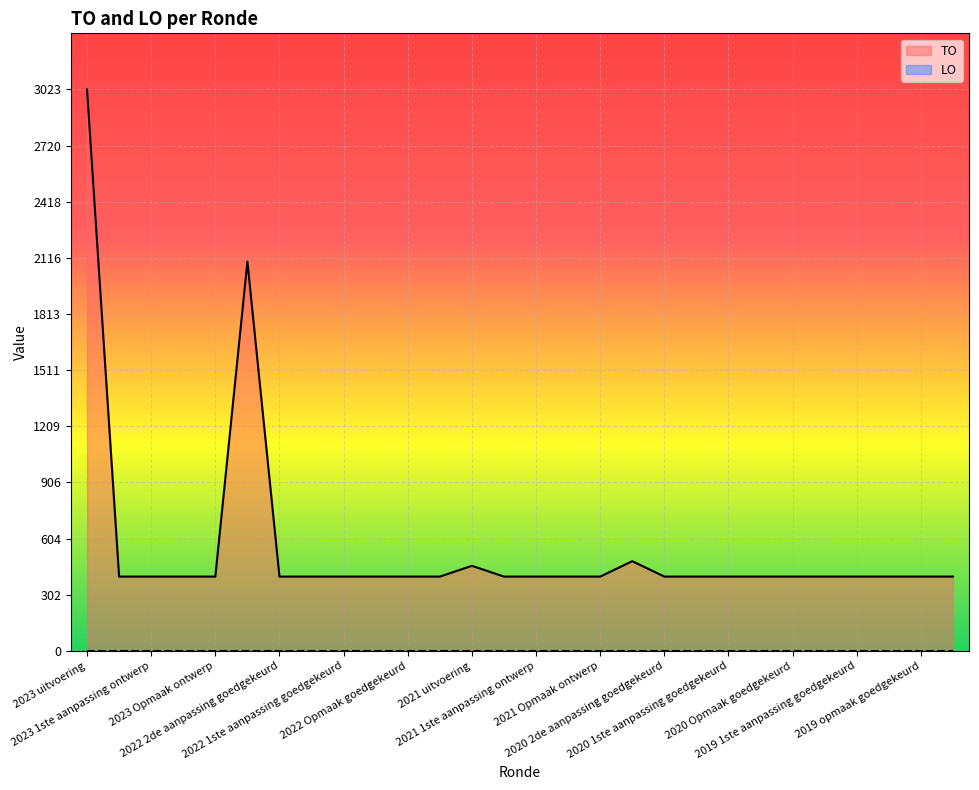

The chart shows a value of 400 at 2022 1ste aanpassing goedgekeurd. True or false?

True